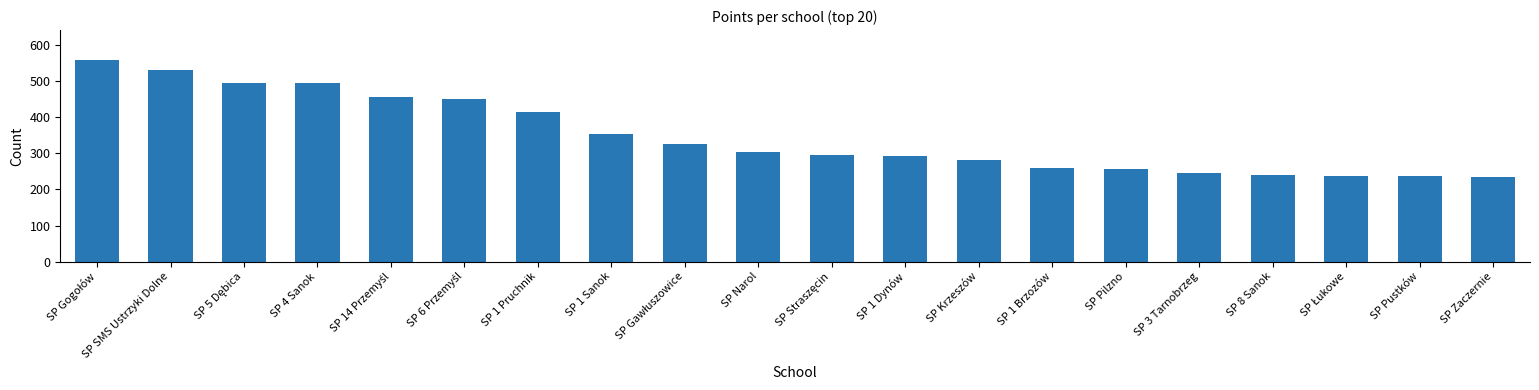

The value at SP Zaczernie is 235. True or false?

True